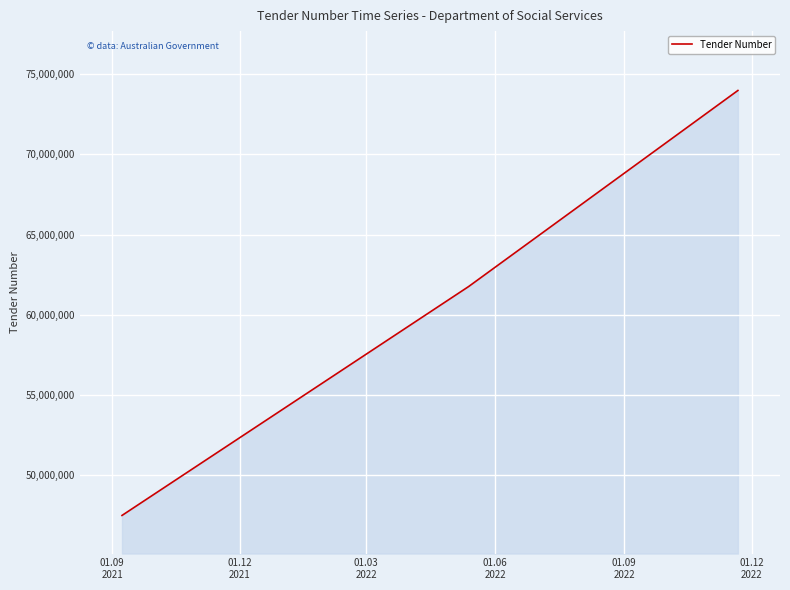

How many series are shown in this chart?

1